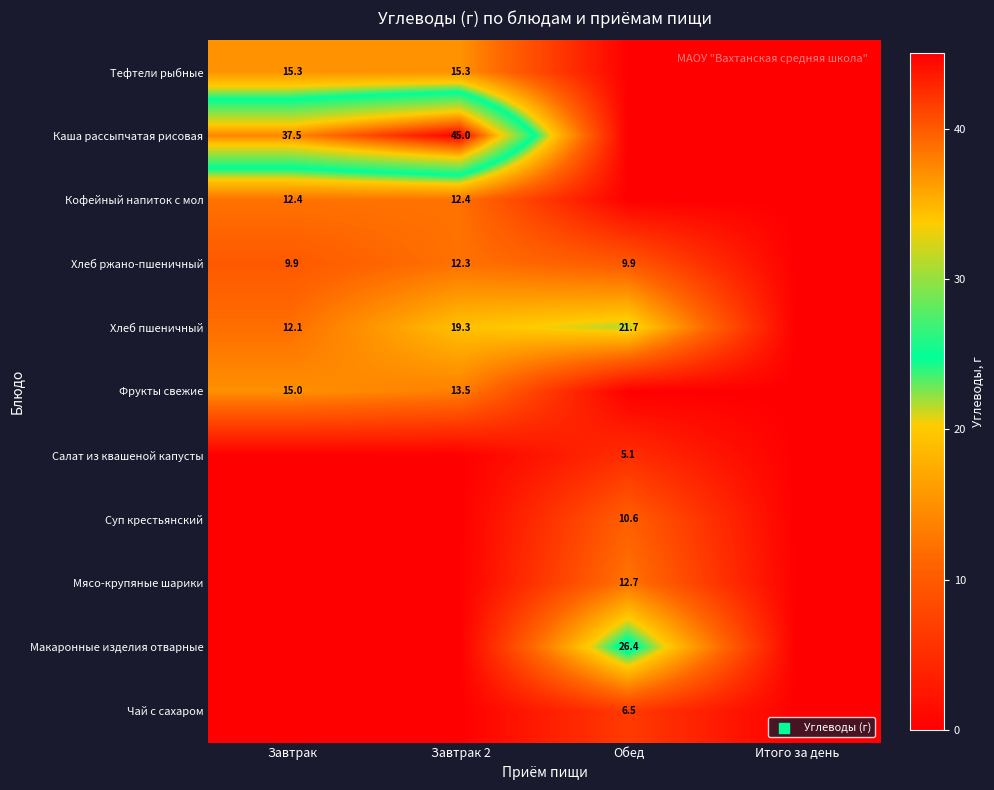

How many data points does each series have?

4